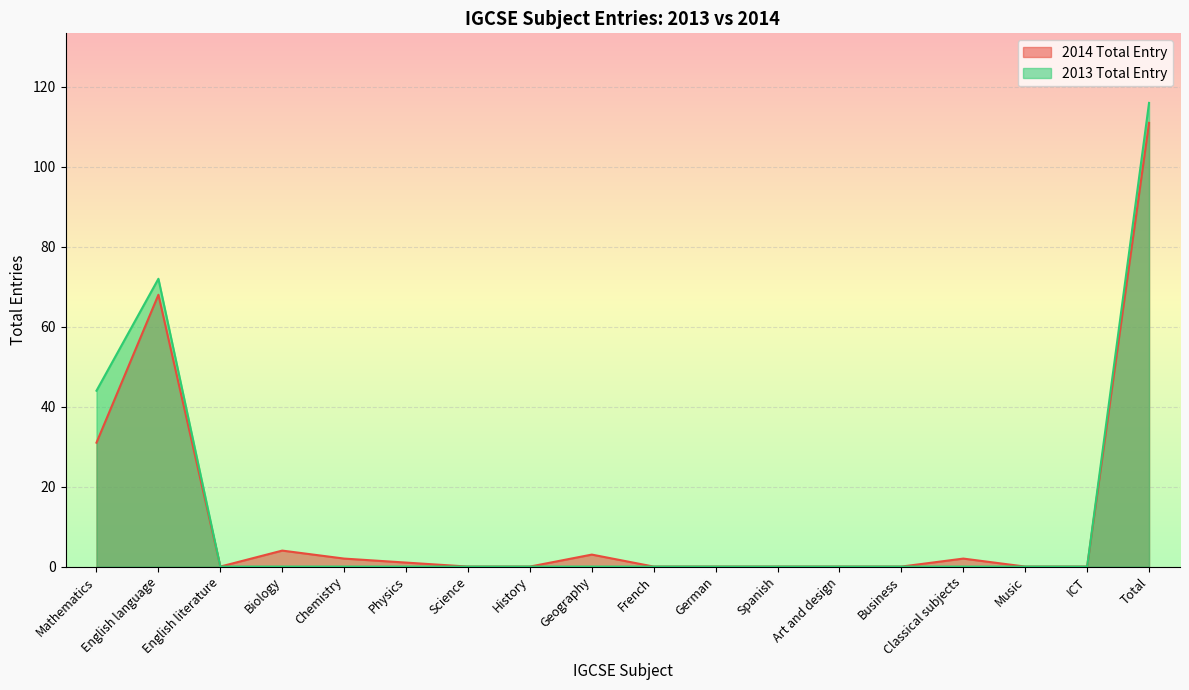

At Business, list the series in order from largest to smallest.

2014 Total Entry, 2013 Total Entry